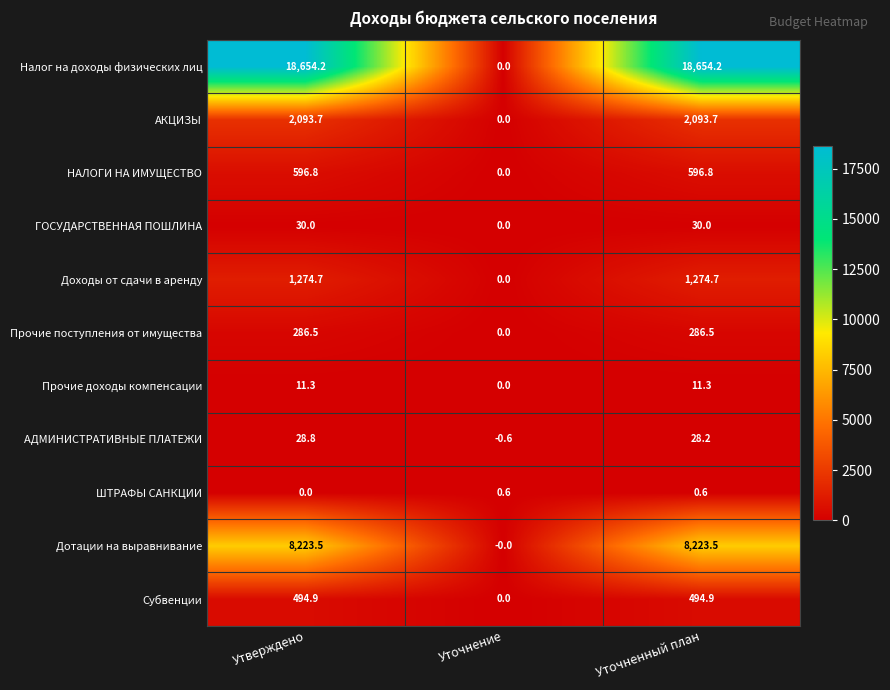

What is the sum of the Прочие доходы компенсации values at Уточненный план and Утверждено?

22.6